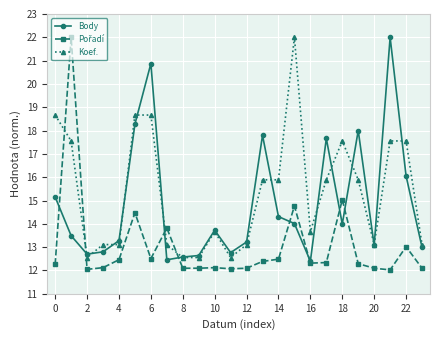

Which series has the largest total across all categories?

Koef.